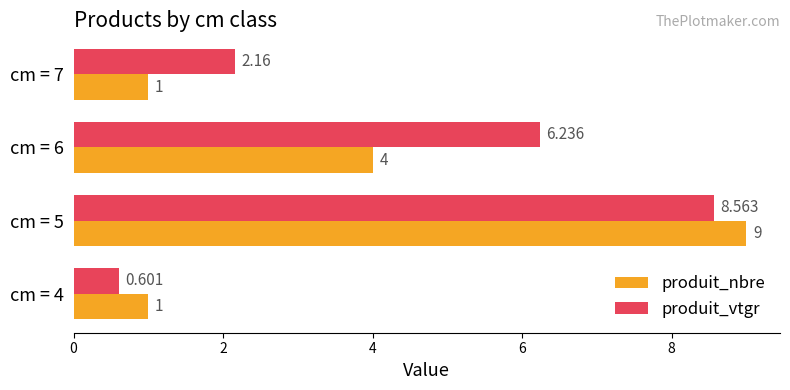

How many produit_nbre values are between 1 and 9?

4